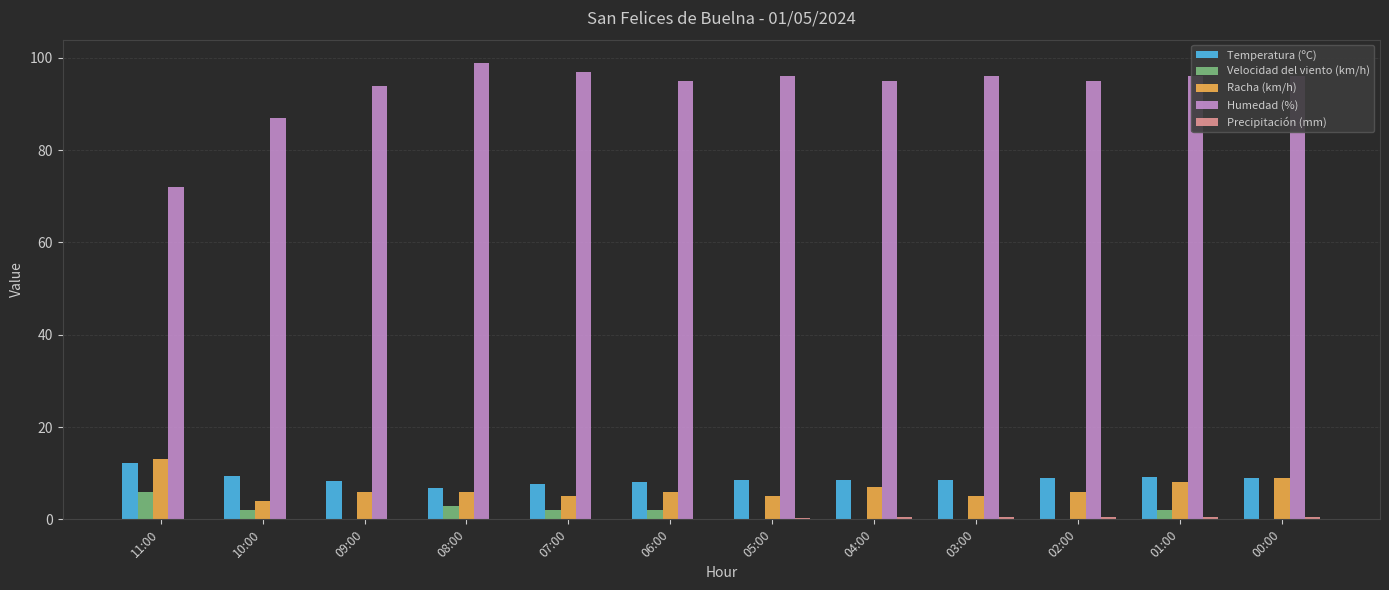

Between 10:00 and 00:00, which series saw the biggest shift?

Humedad (%)